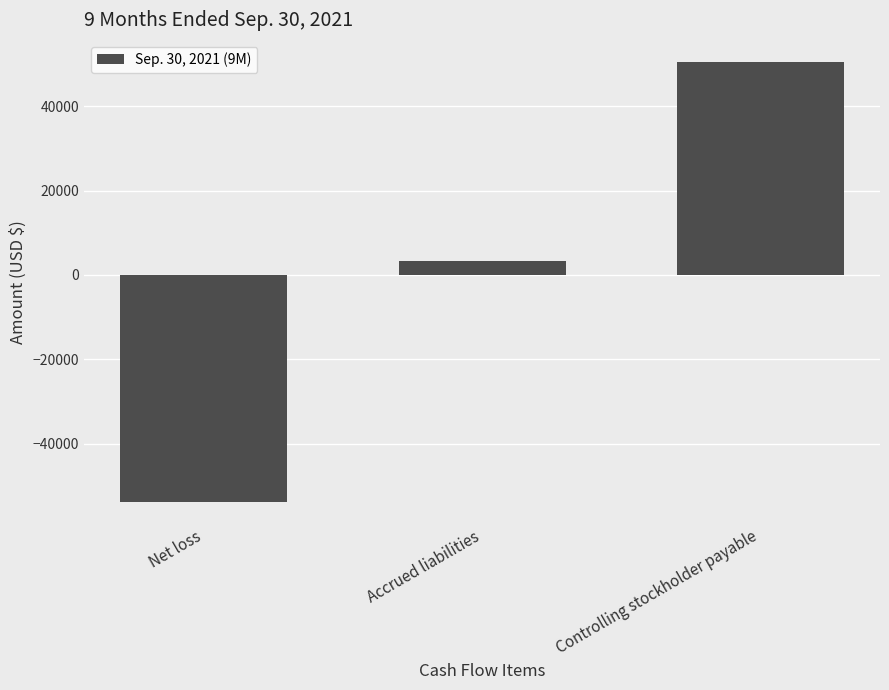

Between Accrued liabilities and Controlling stockholder payable, which is larger?

Controlling stockholder payable